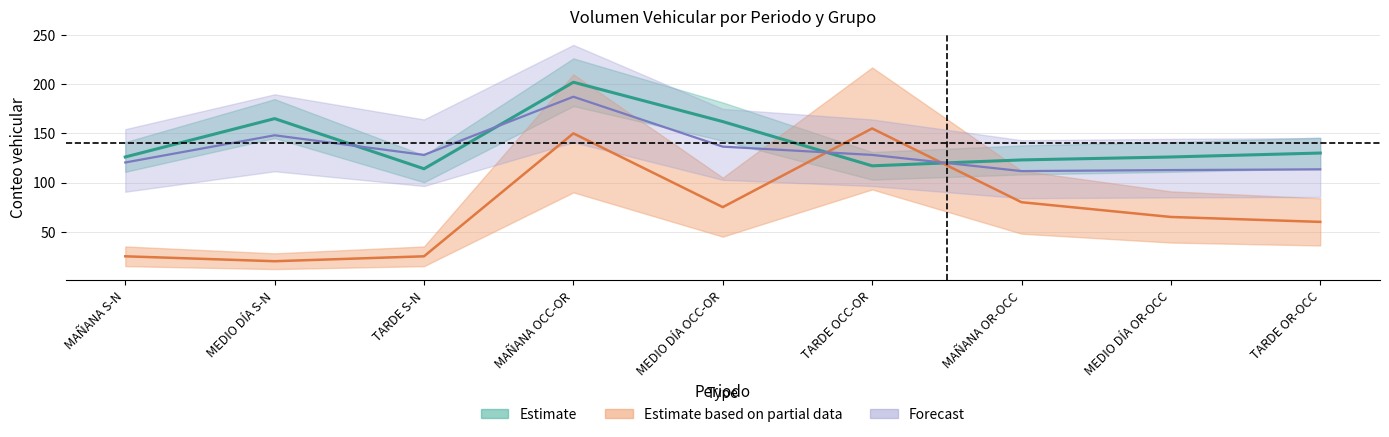

Reading left to right, list all the values displayed in this chart.

AUTOS: MAÑANA S-N=126.0	MEDIO DÍA S-N=165.0	TARDE S-N=114.0	MAÑANA OCC-OR=202.0	MEDIO DÍA OCC-OR=162.0	TARDE OCC-OR=117.0	MAÑANA OR-OCC=123.0	MEDIO DÍA OR-OCC=126.0	TARDE OR-OCC=130.0
BUS: MAÑANA S-N=25.0	MEDIO DÍA S-N=20.0	TARDE S-N=25.0	MAÑANA OCC-OR=150.0	MEDIO DÍA OCC-OR=75.0	TARDE OCC-OR=155.0	MAÑANA OR-OCC=80.0	MEDIO DÍA OR-OCC=65.0	TARDE OR-OCC=60.0
TOTAL: MAÑANA S-N=120.4	MEDIO DÍA S-N=148.0	TARDE S-N=128.1	MAÑANA OCC-OR=187.2	MEDIO DÍA OCC-OR=136.5	TARDE OCC-OR=128.1	MAÑANA OR-OCC=111.6	MEDIO DÍA OR-OCC=112.7	TARDE OR-OCC=113.4